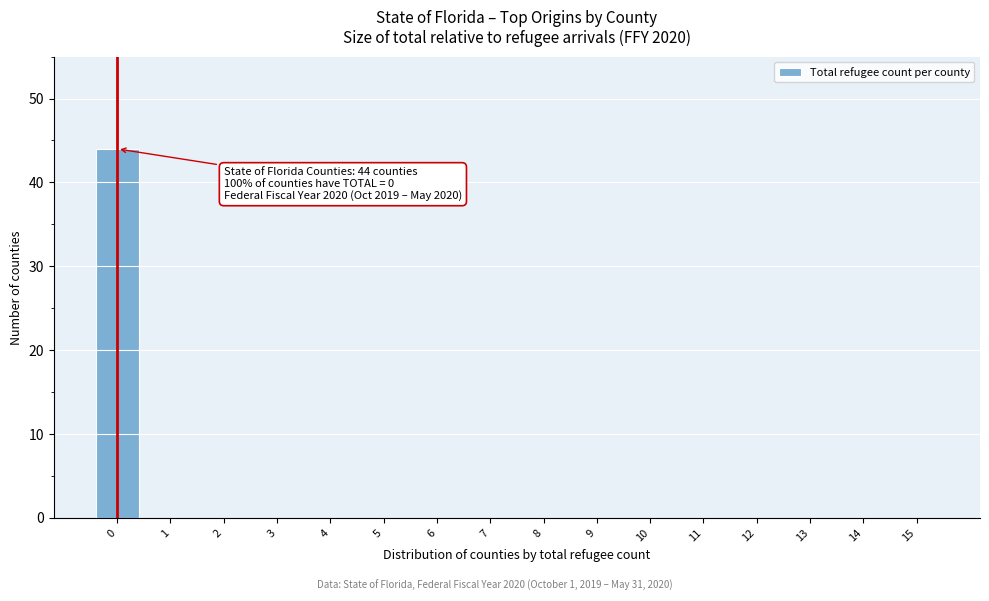

Reading left to right, list all the values displayed in this chart.

0=44	1=0	2=0	3=0	4=0	5=0	6=0	7=0	8=0	9=0	10=0	11=0	12=0	13=0	14=0	15=0